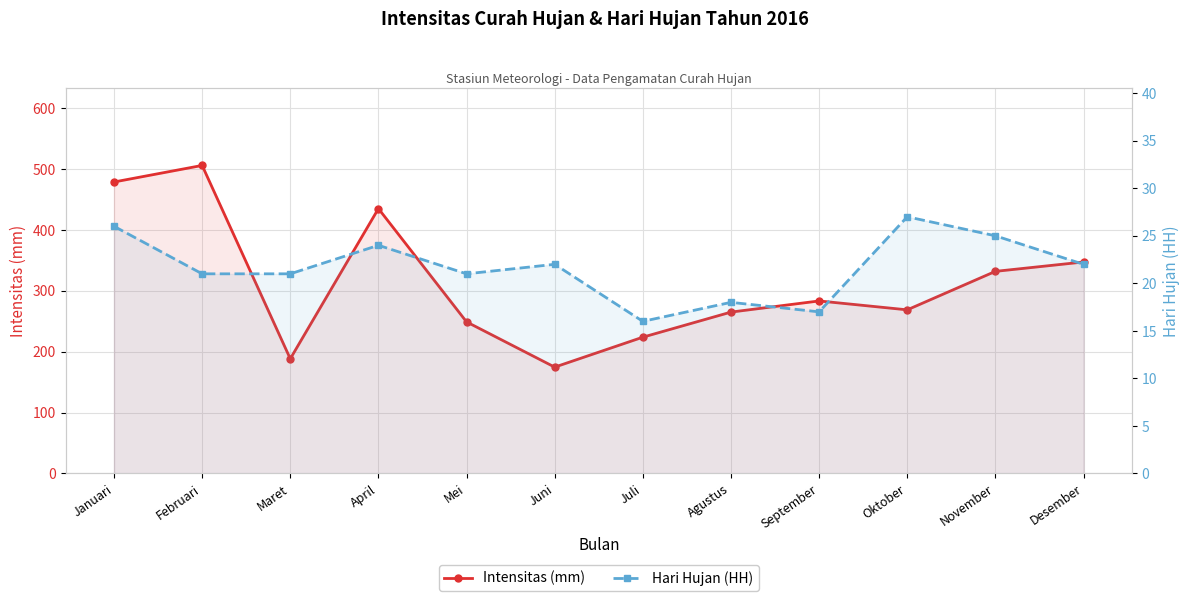

Where is the first local maximum for Hari Hujan (HH)?

April